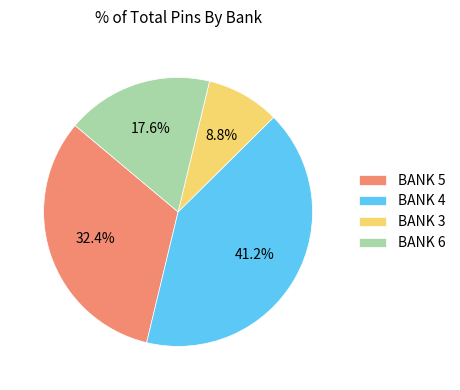

Do BANK 4 and BANK 5 together represent more than half of the pie?

Yes